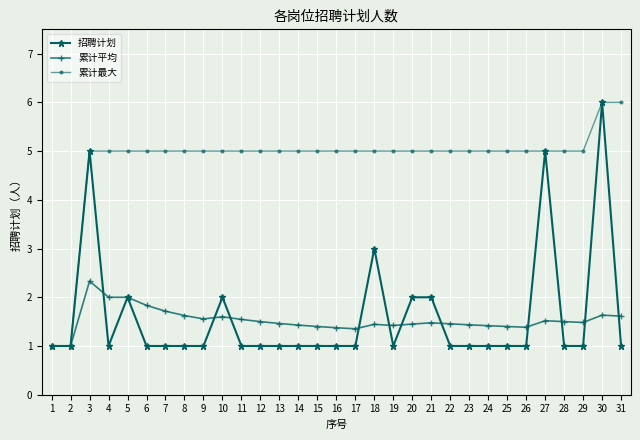

Is it true that 累计最大 equals 5.0 at 18?

True